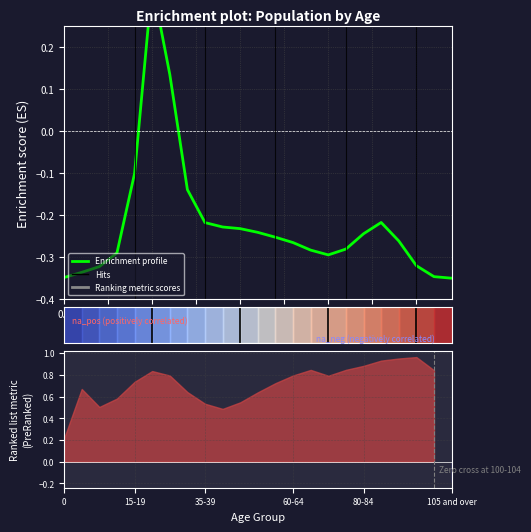

Reading left to right, transcribe all the data shown in this chart.

-0.3	-0.3	-0.3	-0.3	-0.1	0.3	0.1	-0.1	-0.2	-0.2	-0.2	-0.2	-0.3	-0.3	-0.3	-0.3	-0.3	-0.2	-0.2	-0.3	-0.3	-0.3	-0.3